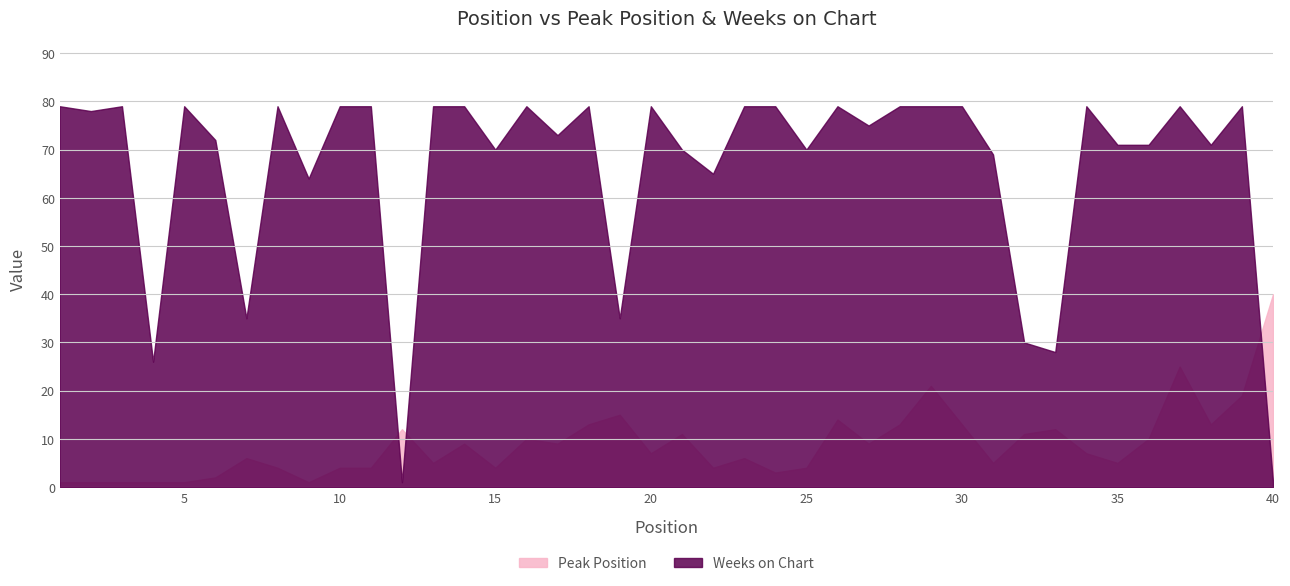

Reading left to right, transcribe all the data shown in this chart.

Peak Position: 1	1	1	1	1	2	6	4	1	4	4	12	5	9	4	10	9	13	15	7	11	4	6	3	4	14	9	13	21	13	5	11	12	7	5	10	25	13	19	40
Weeks on Chart: 79	78	79	26	79	72	35	79	64	79	79	1	79	79	70	79	73	79	35	79	70	65	79	79	70	79	75	79	79	79	69	30	28	79	71	71	79	71	79	1